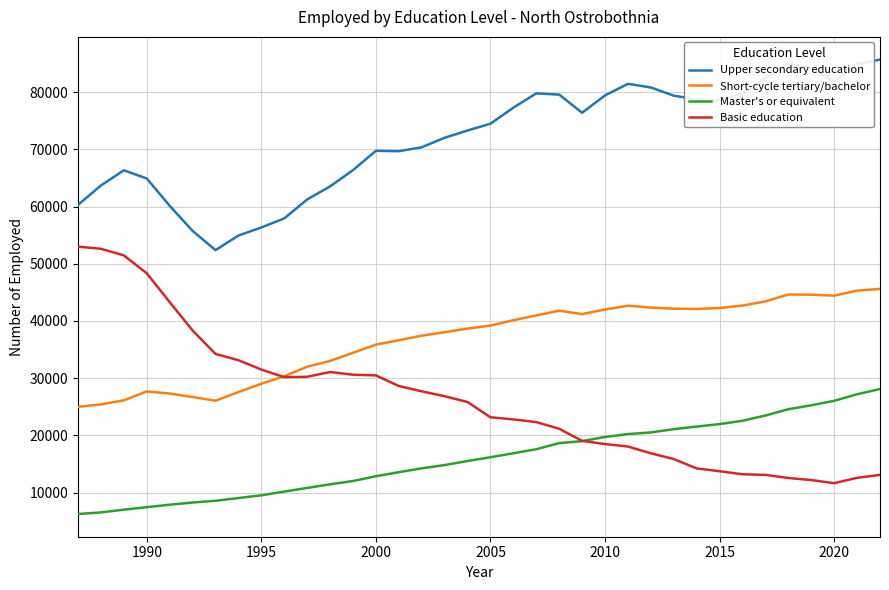

What are all the series names shown in the legend?

Upper secondary education, Short-cycle tertiary/bachelor, Master's or equivalent, Basic education